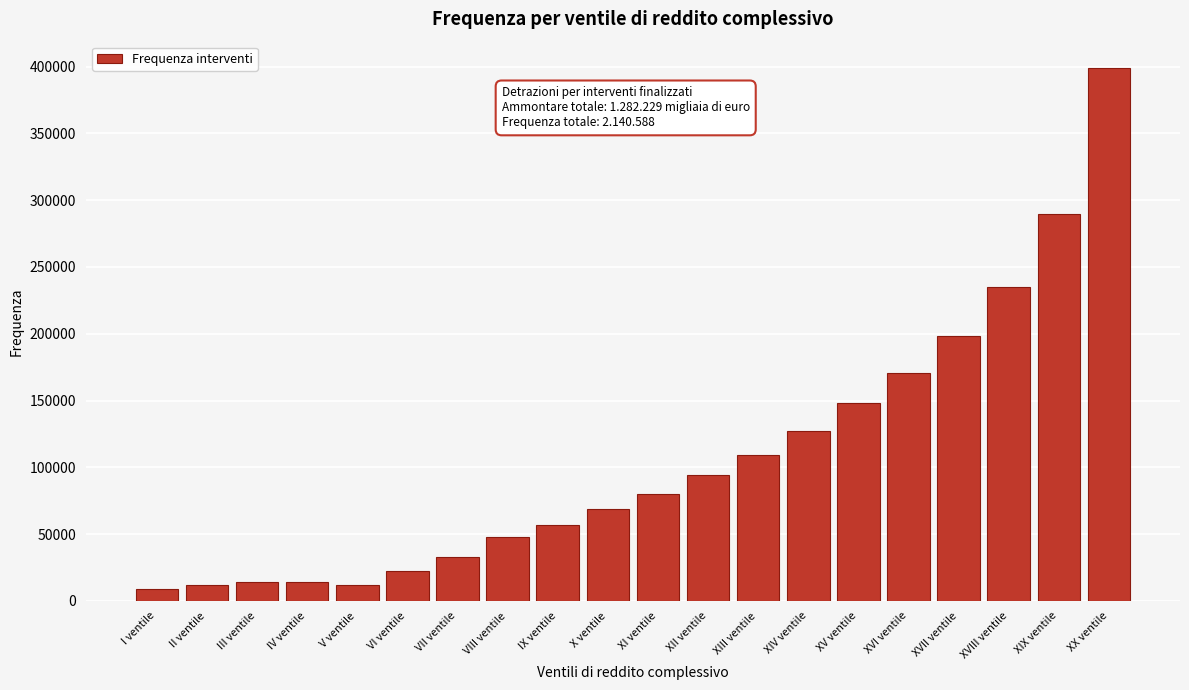

What value does the data have at XIX ventile?

289853